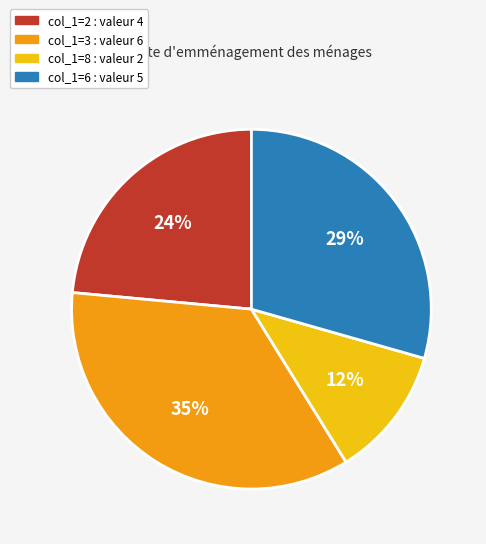

Do col_1=6 : valeur 5 and col_1=3 : valeur 6 together represent more than half of the pie?

Yes